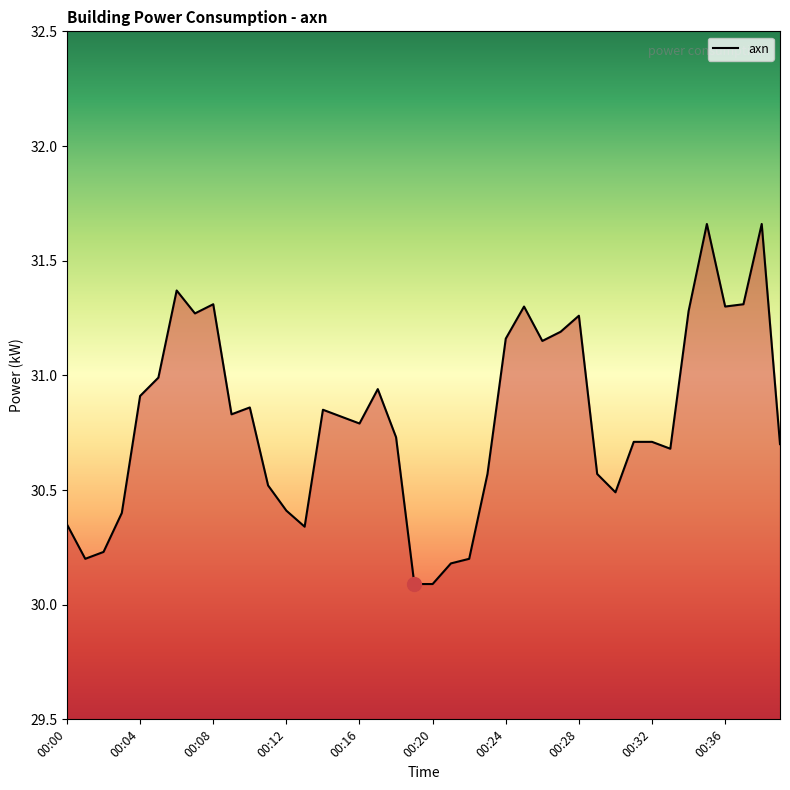

What is the smallest value displayed?

30.1